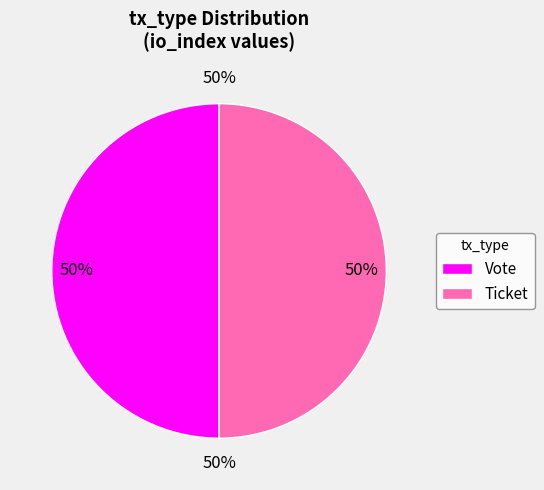

Which slice is the smallest?

Ticket